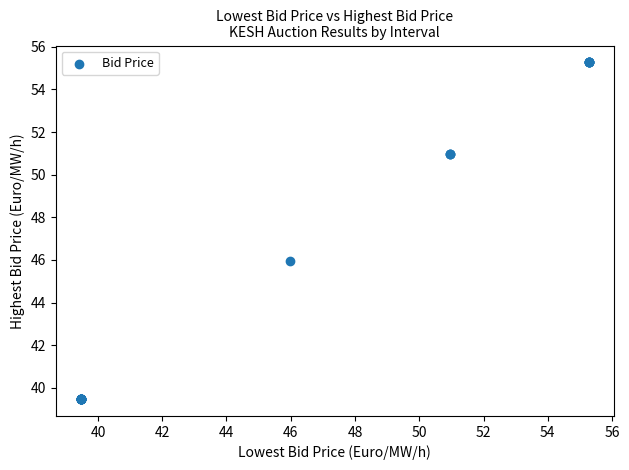

What Y value in the scatter plot is closest to 47?

46.0